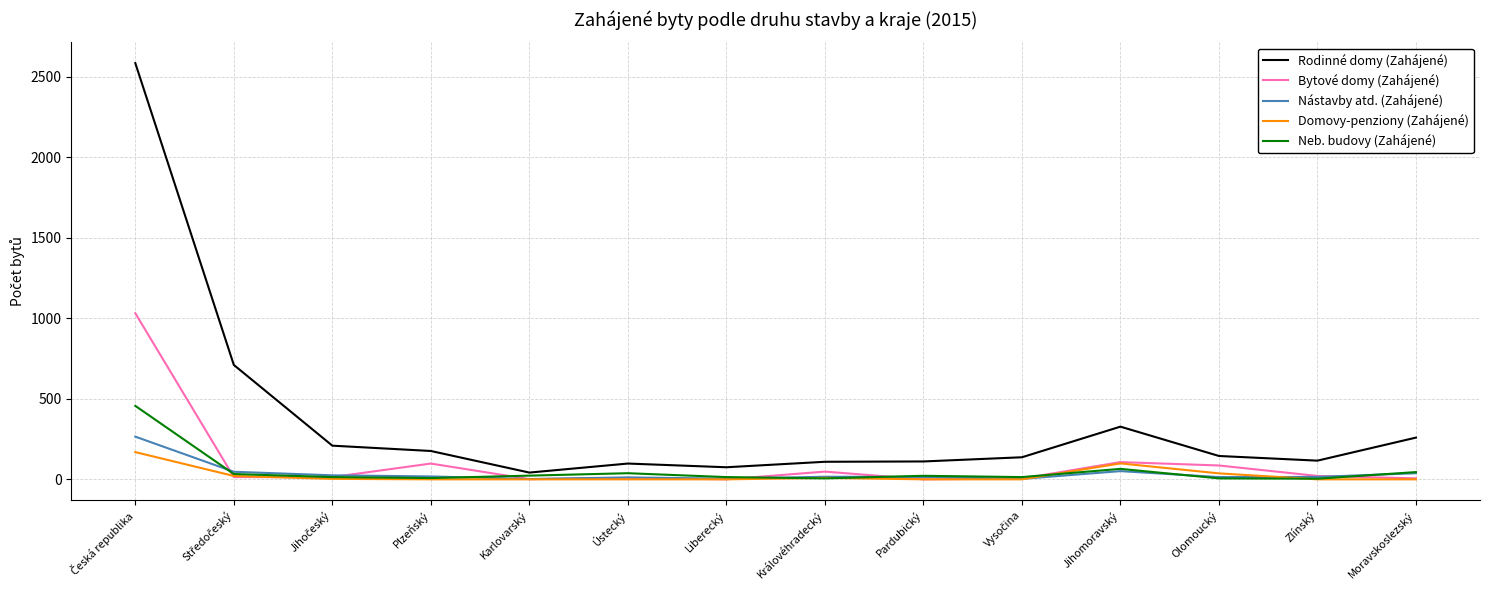

What is the difference between the highest and lowest values at Jihomoravský?

276